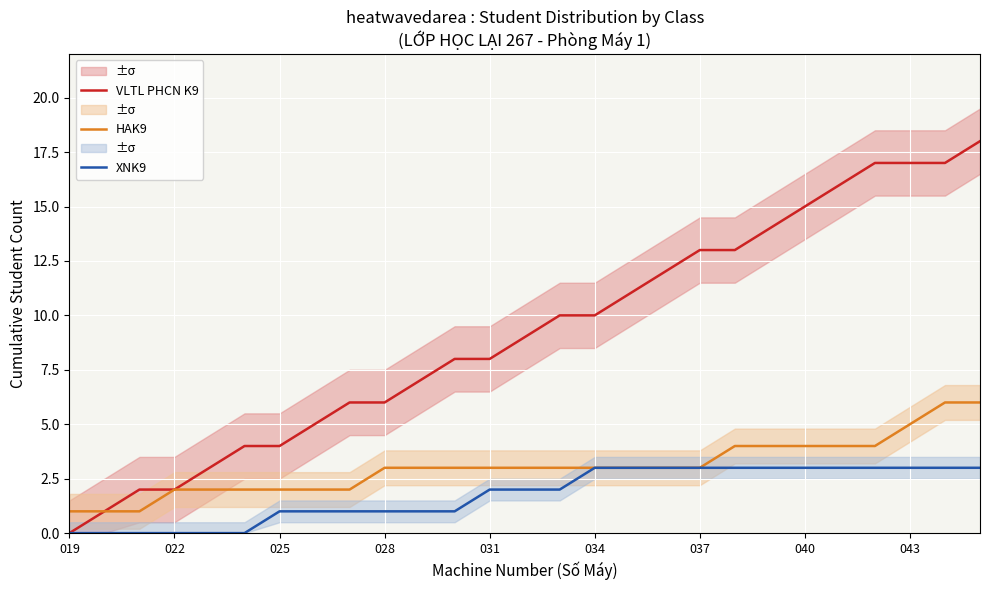

True or false: HAK9 and VLTL PHCN K9 intersect in this chart.

False